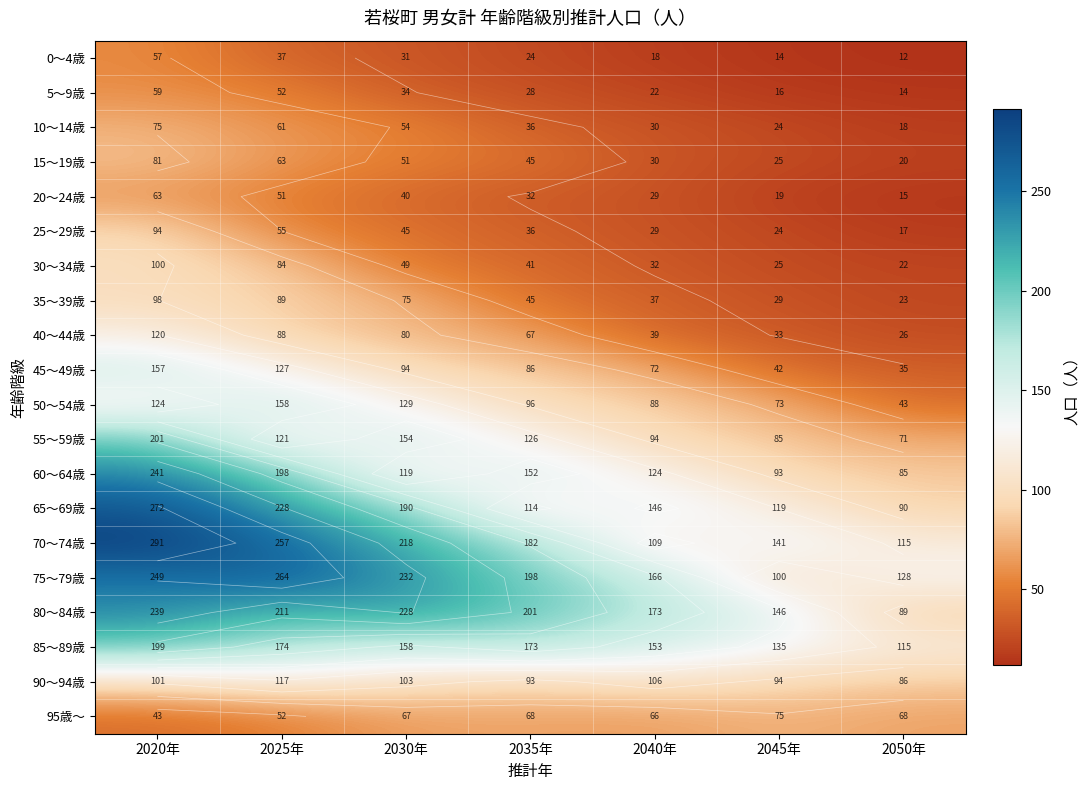

What is the sum of all 20～24歳 values?

249